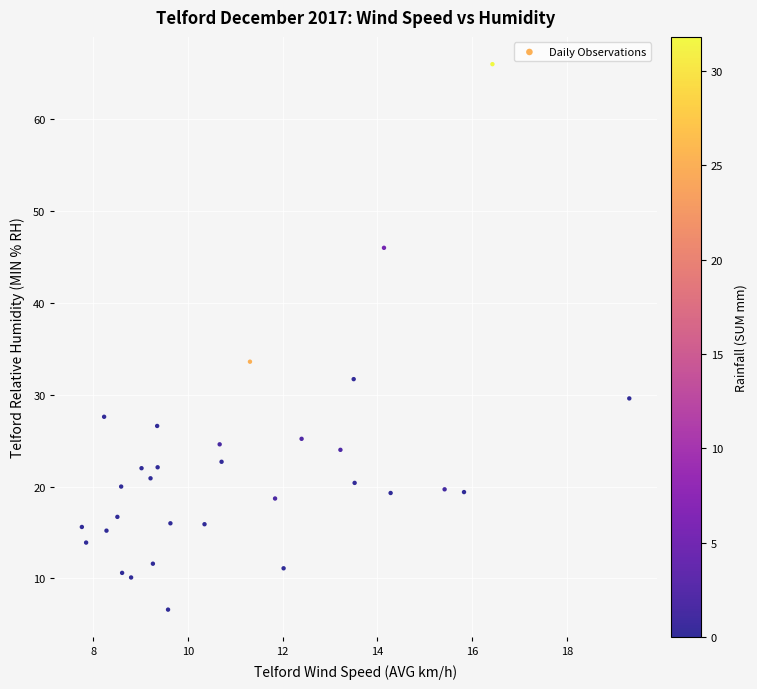

What Y value in the scatter plot is closest to 36?

33.6